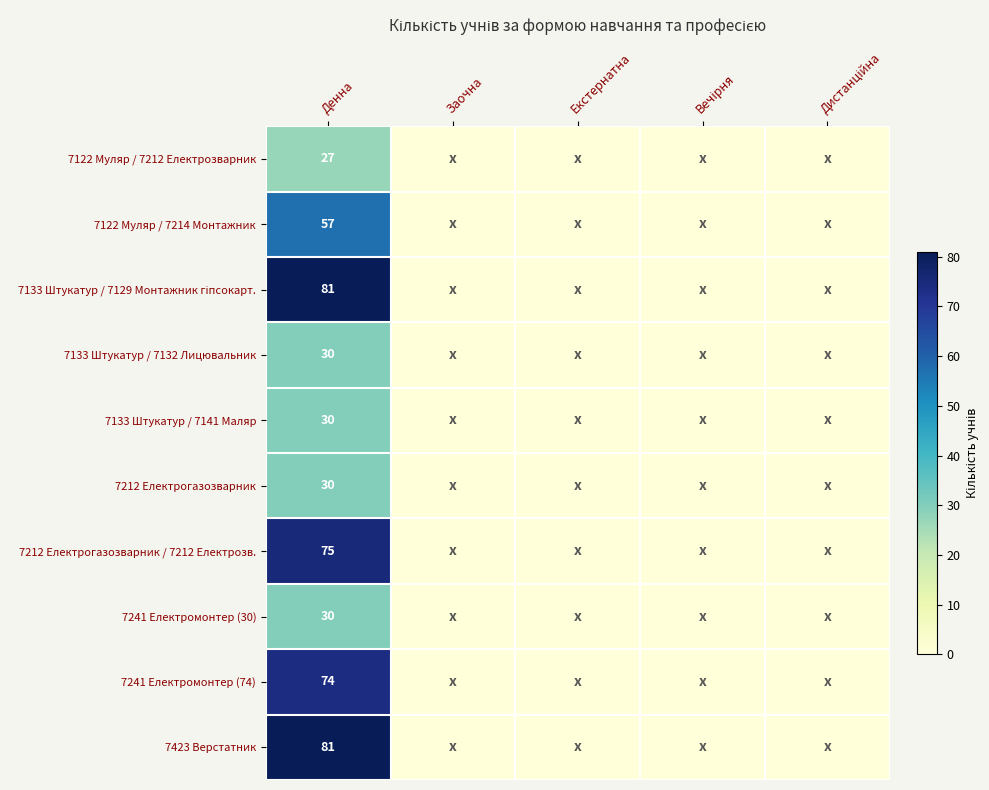

The 7241 Електромонтер (30) series shows 30 at Денна. True or false?

True